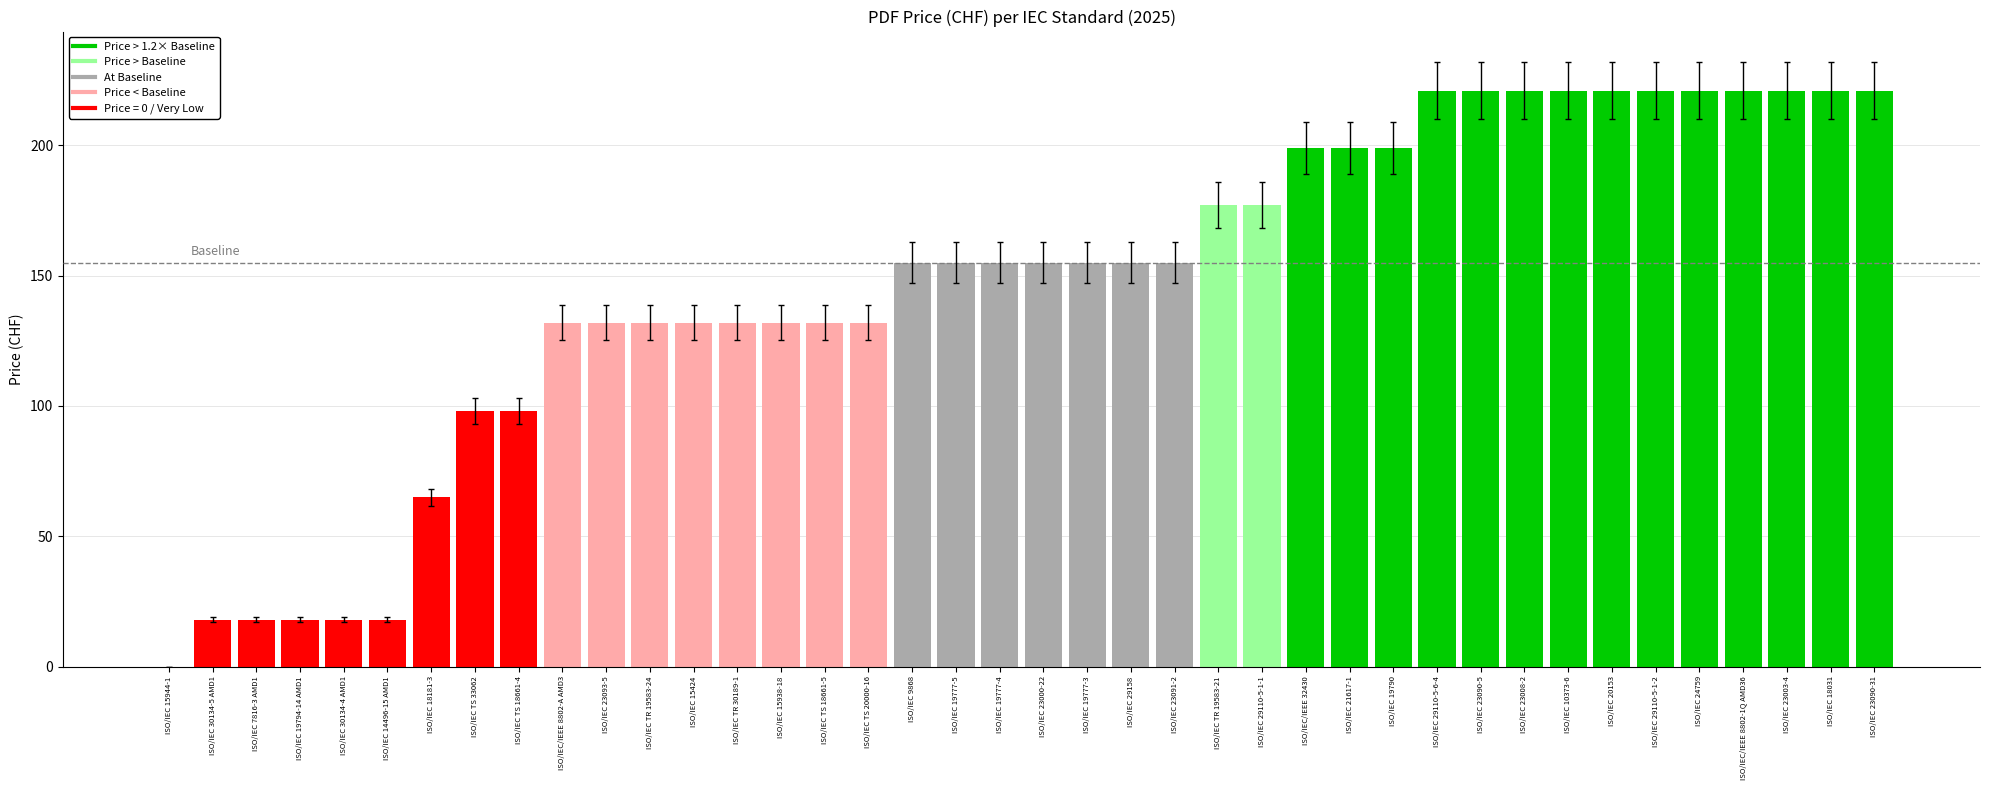

Between ISO/IEC 20153 and ISO/IEC 30134-5 AMD1, which is larger?

ISO/IEC 20153